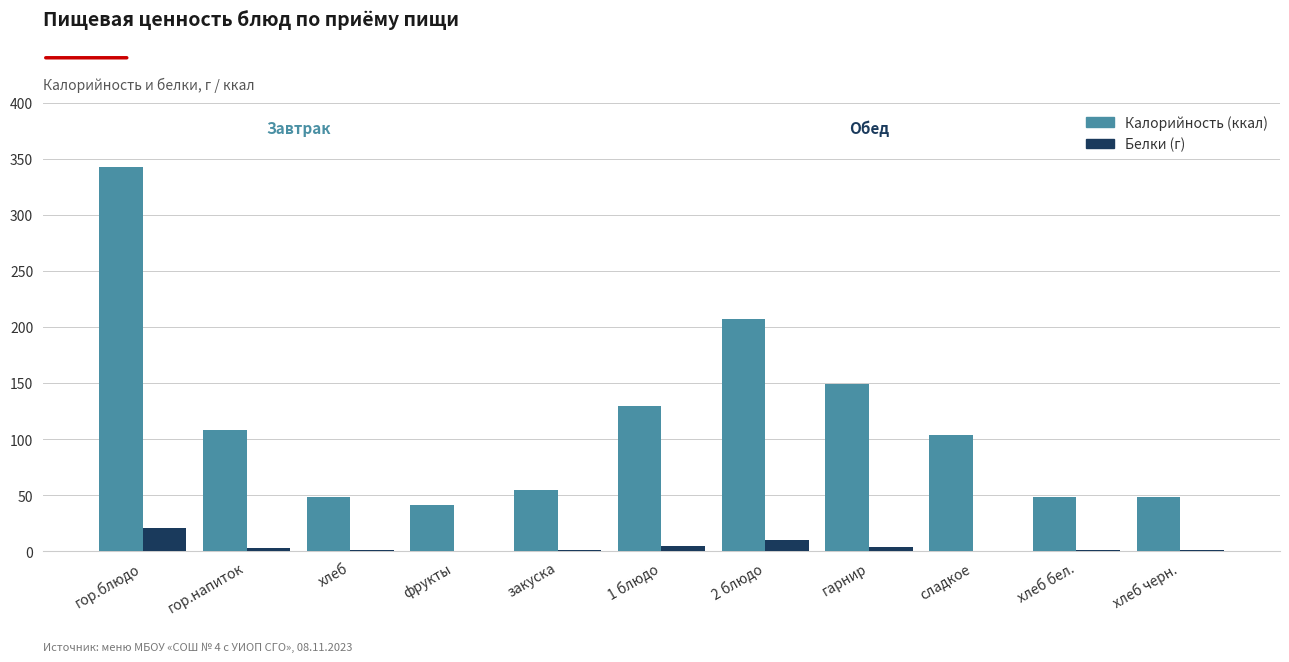

At which category is the sum across all series the highest?

гор.блюдо